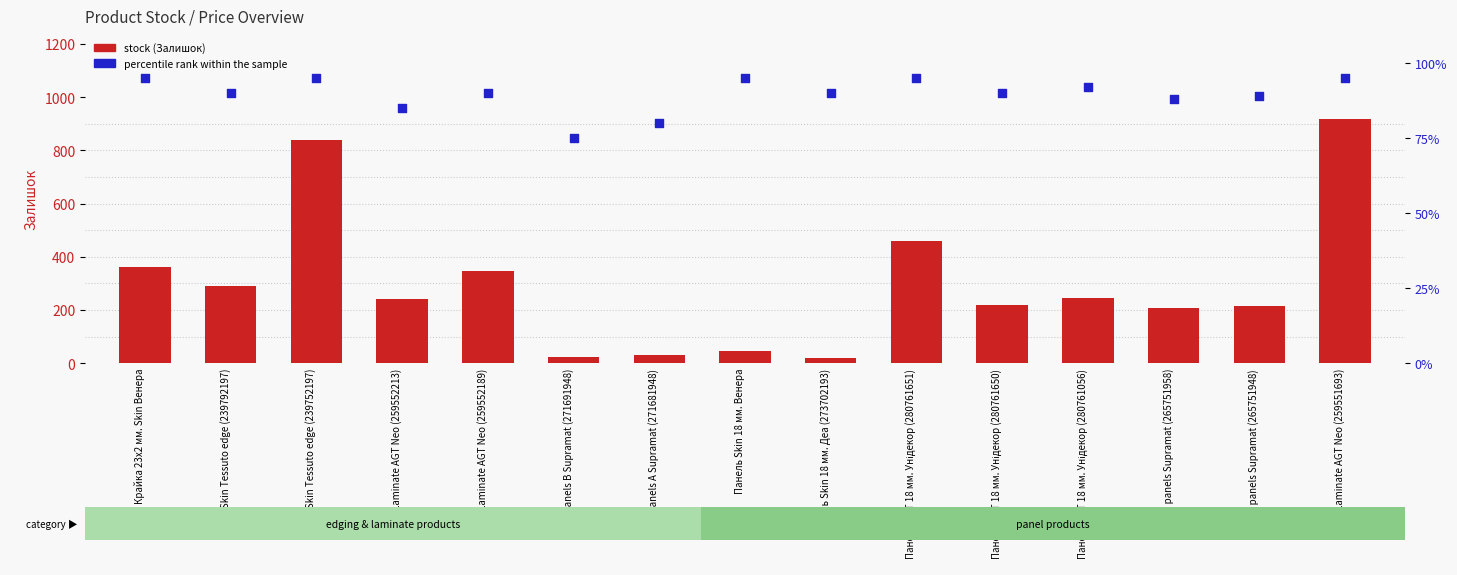

Which series reaches the minimum Y coordinate?

stock (Залишок)